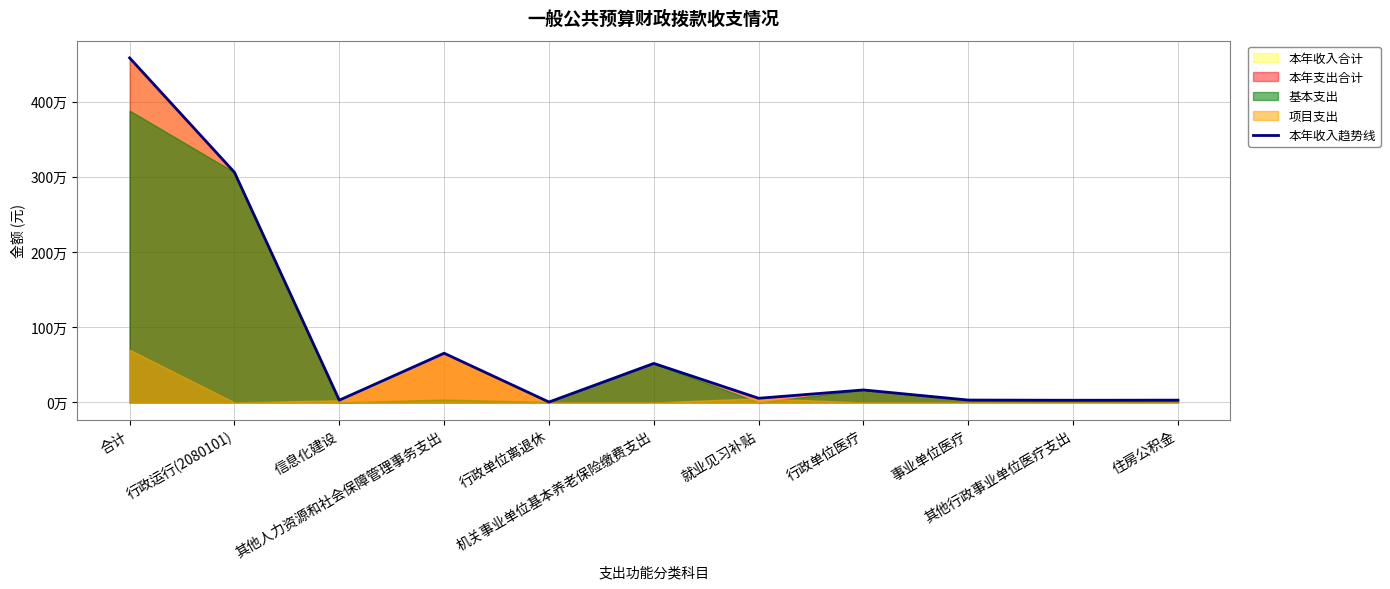

How many interior local peaks (higher than both neighbors) does the data have?

3